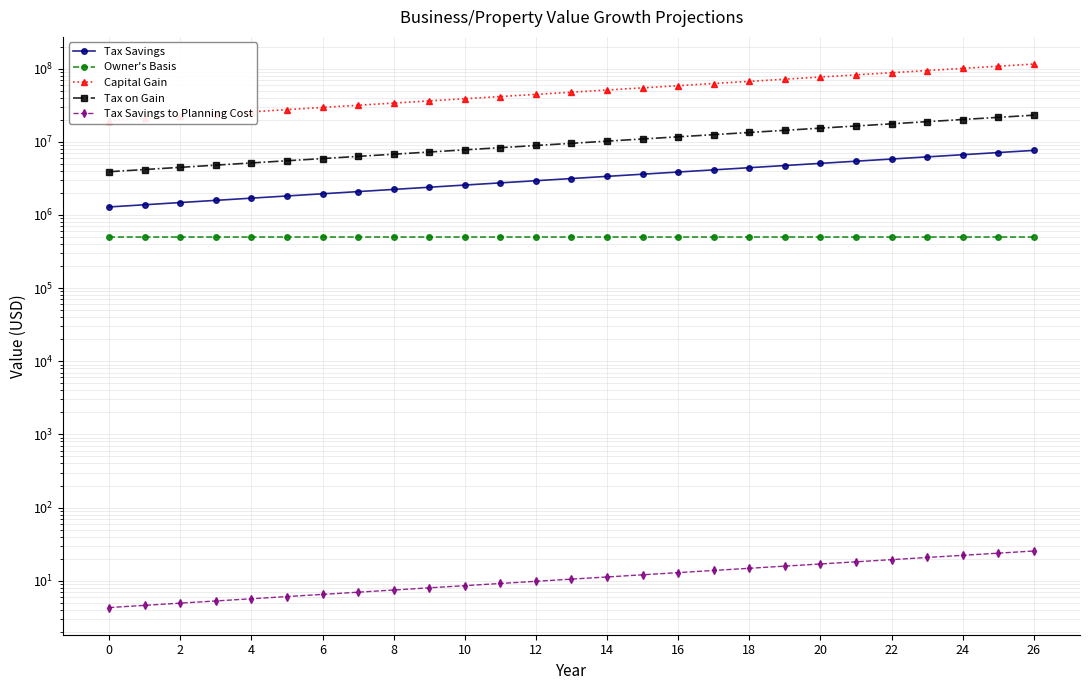

True or false: Capital Gain and Owner's Basis intersect in this chart.

False